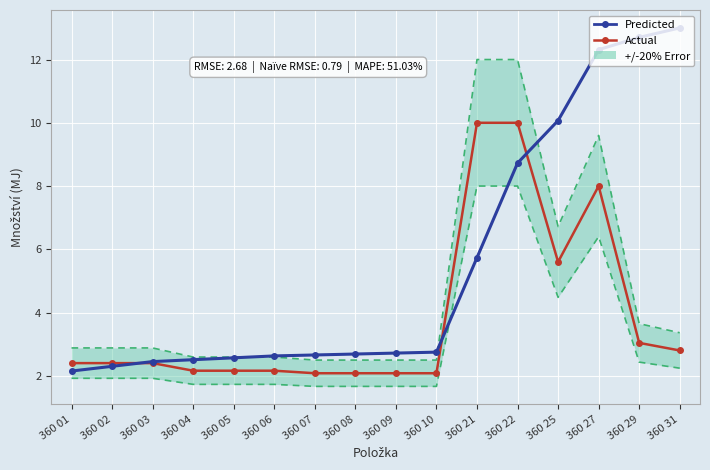

The value of Actual at 360 09 is 0.9. True or false?

False